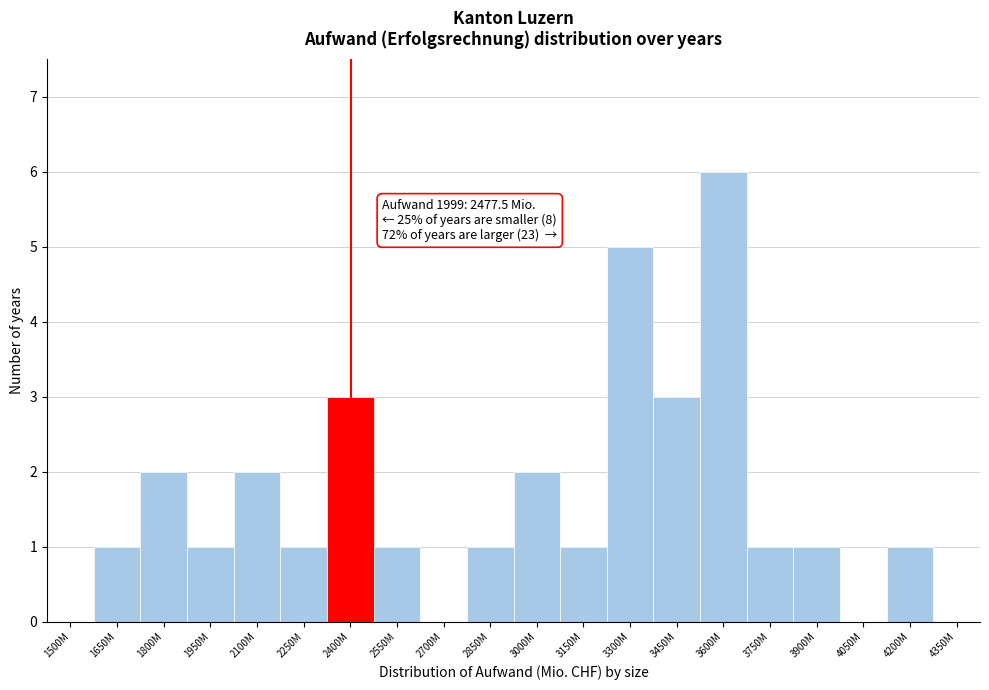

Reading right to left, transcribe all the data shown in this chart.

4350M=0	4200M=1	4050M=0	3900M=1	3750M=1	3600M=6	3450M=3	3300M=5	3150M=1	3000M=2	2850M=1	2700M=0	2550M=1	2400M=3	2250M=1	2100M=2	1950M=1	1800M=2	1650M=1	1500M=0